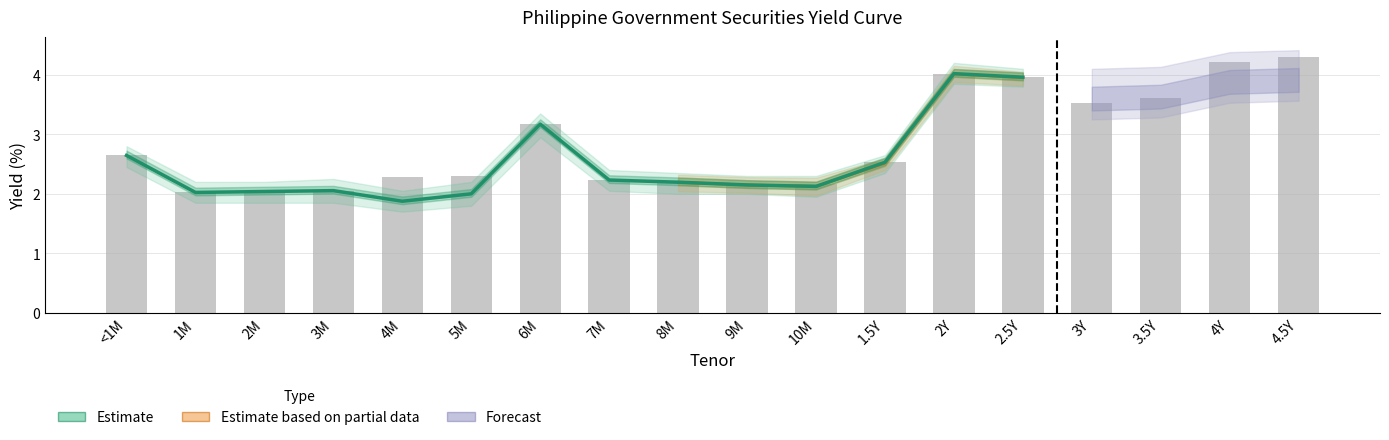

What is the maximum value shown in the chart?

4.3